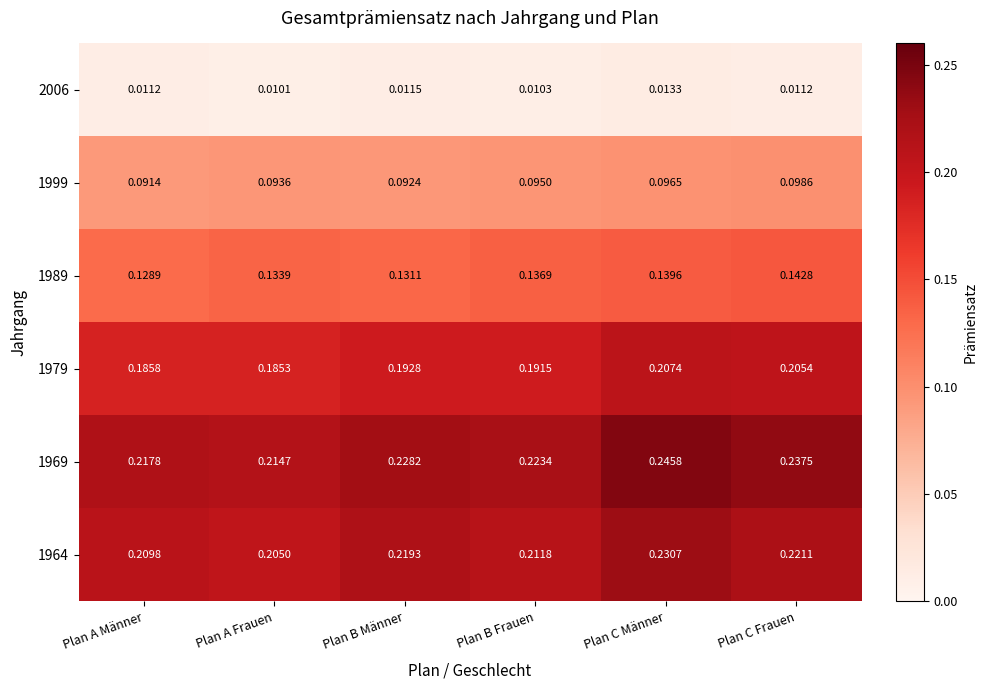

List the labels in order of 1964 value, largest first.

Plan C Männer, Plan C Frauen, Plan B Männer, Plan B Frauen, Plan A Männer, Plan A Frauen